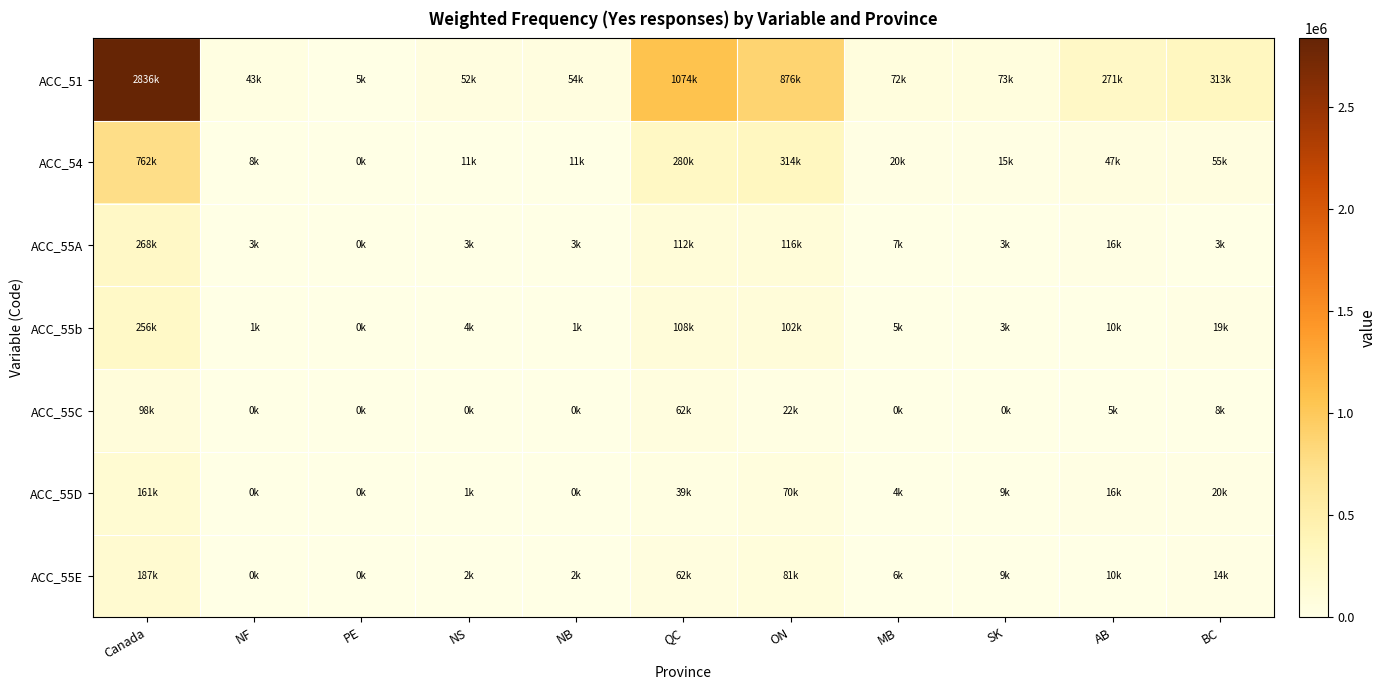

Which series has the widest spread of values?

ACC_51